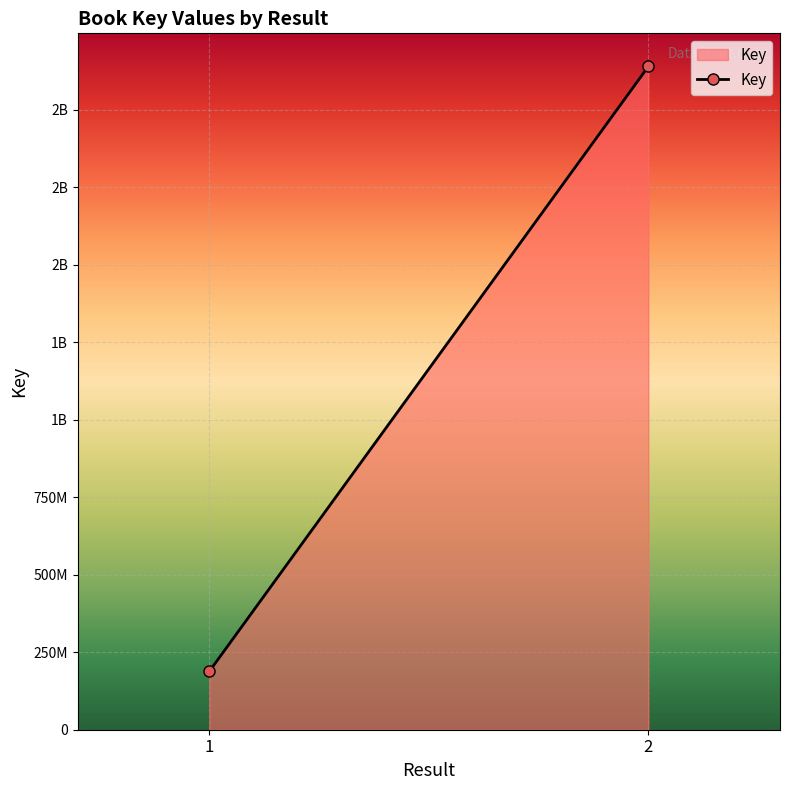

What is the greatest value displayed?

2139698300